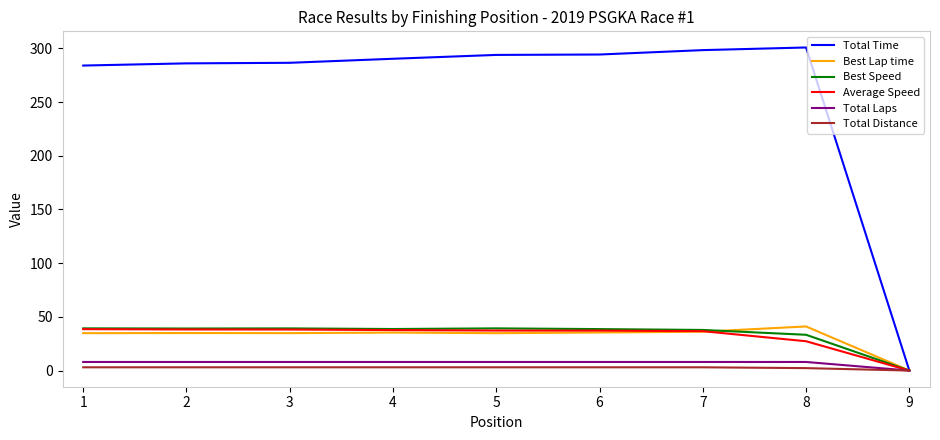

At how many categories does at least one series exceed 272?

8